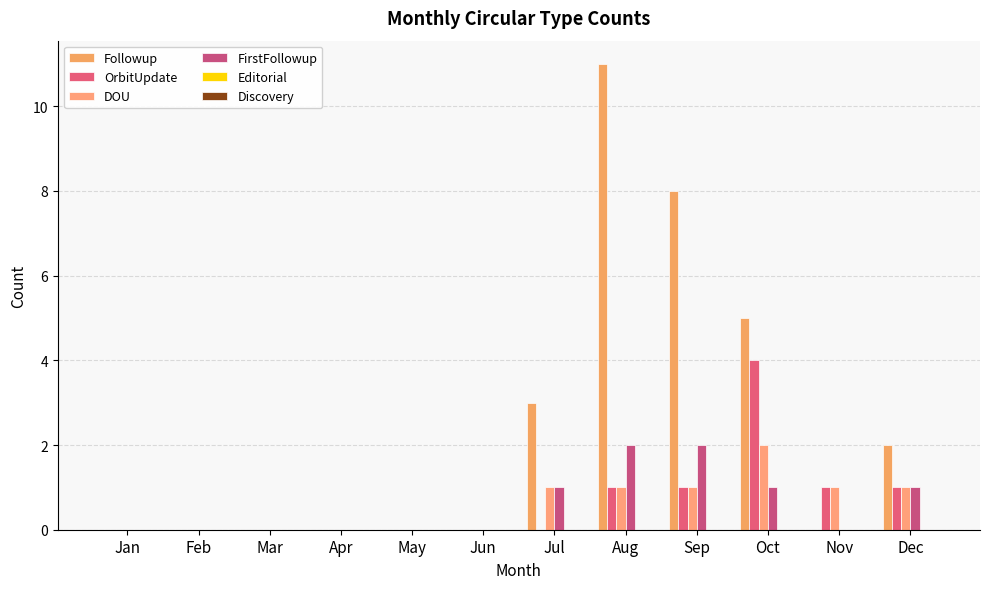

At how many categories does at least one series exceed 10?

1